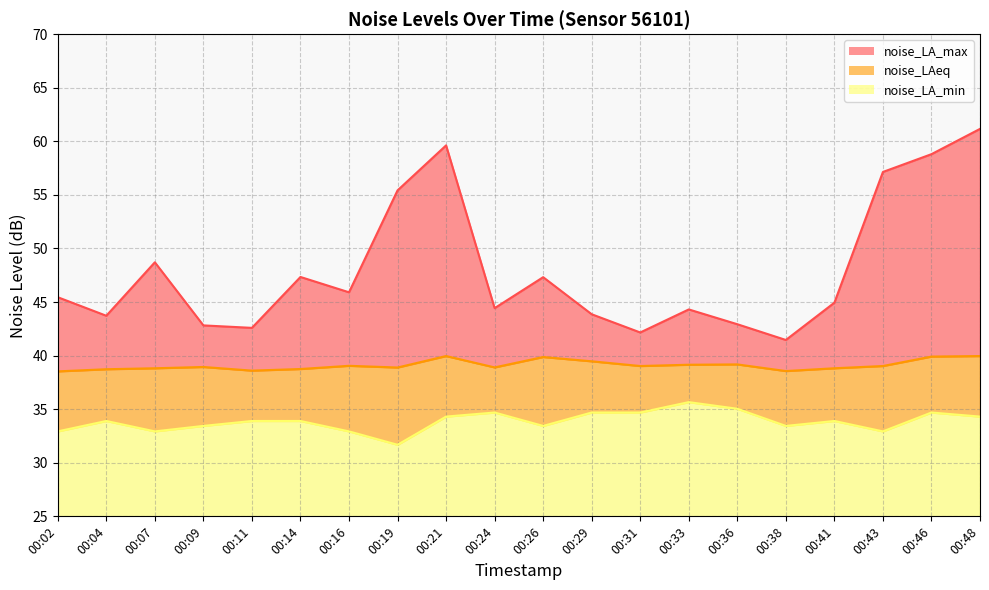

How many interior local peaks does the noise_LAeq series have?

5